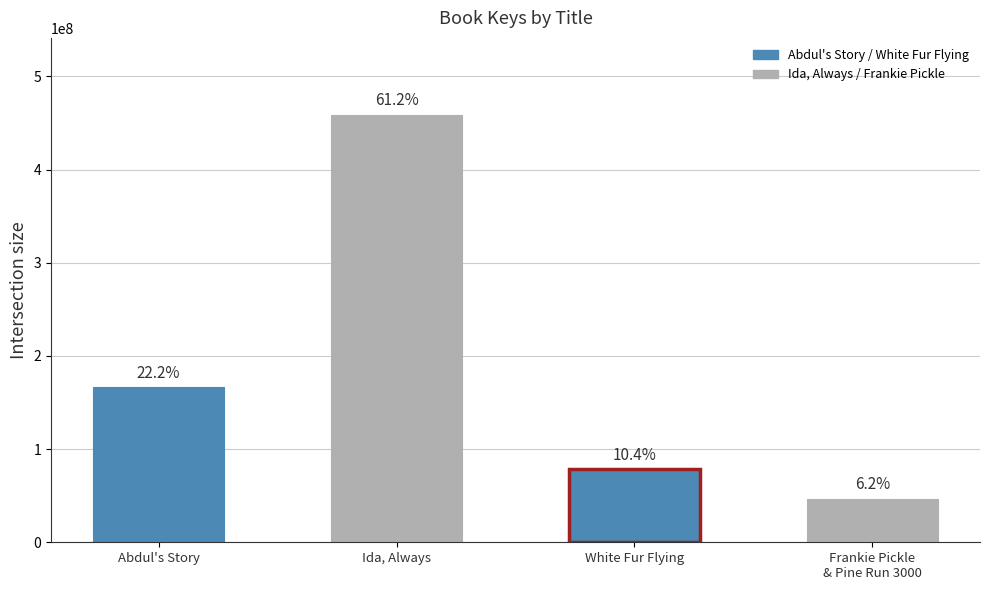

How many bars are there in total?

4